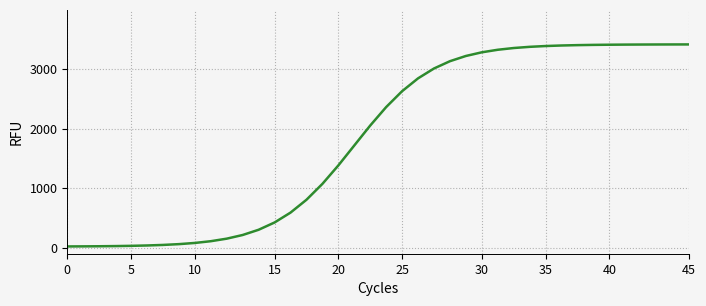

What is the difference between the maximum and minimum values?

3396.7